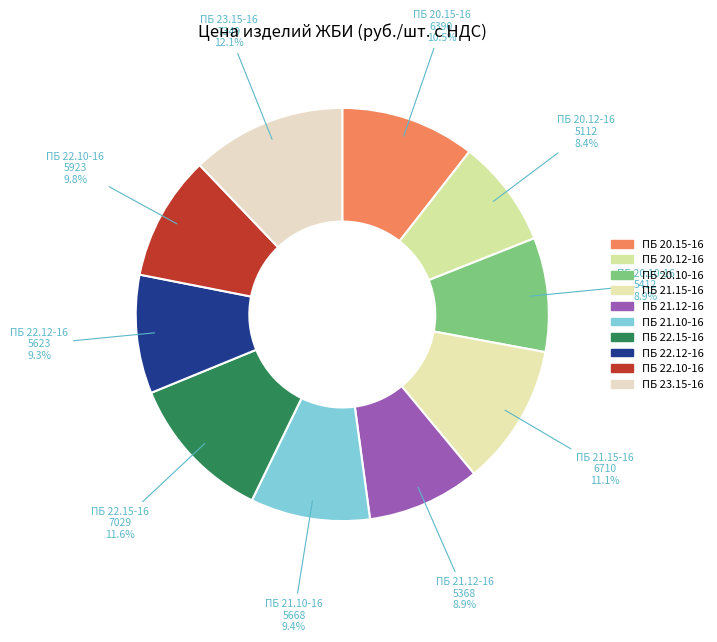

Count the number of slices in the pie.

10